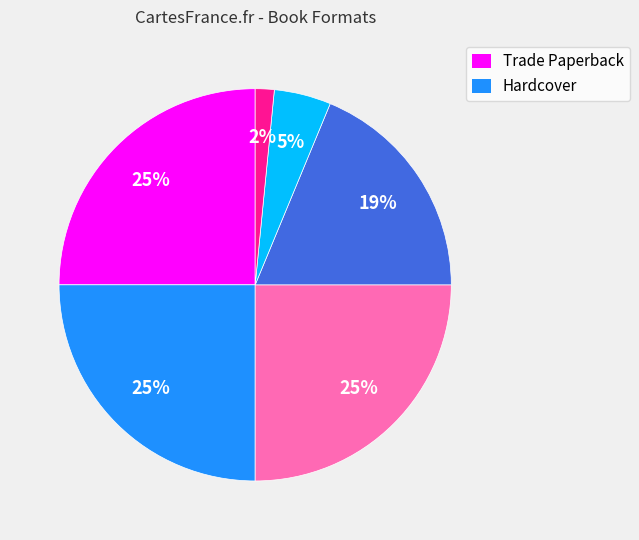

To the nearest percent, what is the average slice percentage?

17%